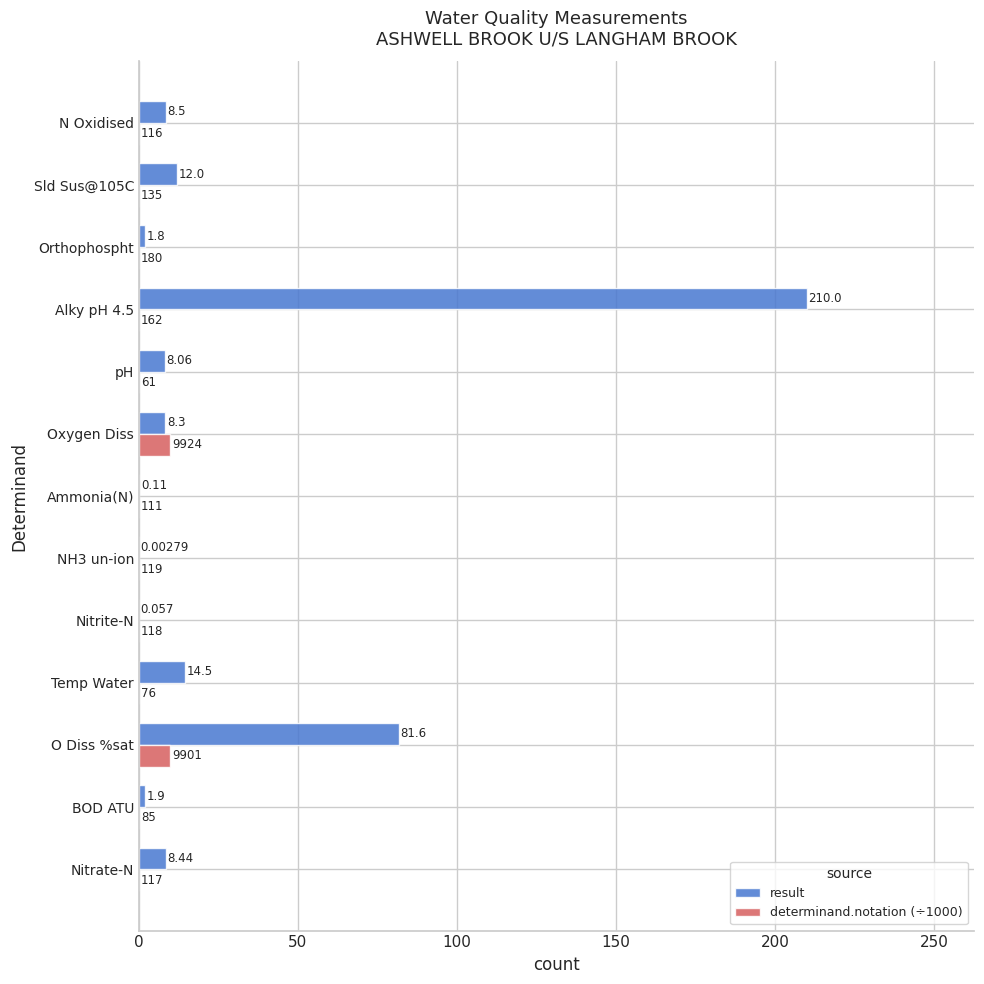

Where is result nearest to the value 105?

O Diss %sat